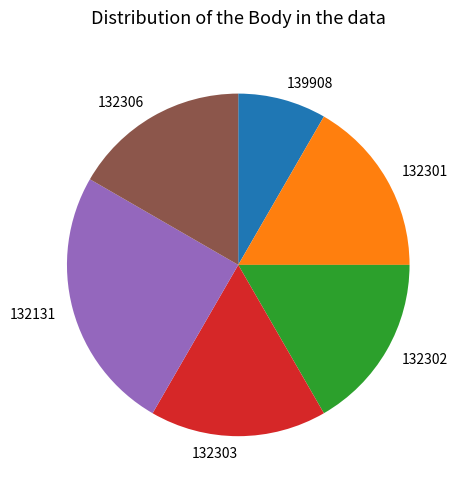

Which slice is the largest?

132131